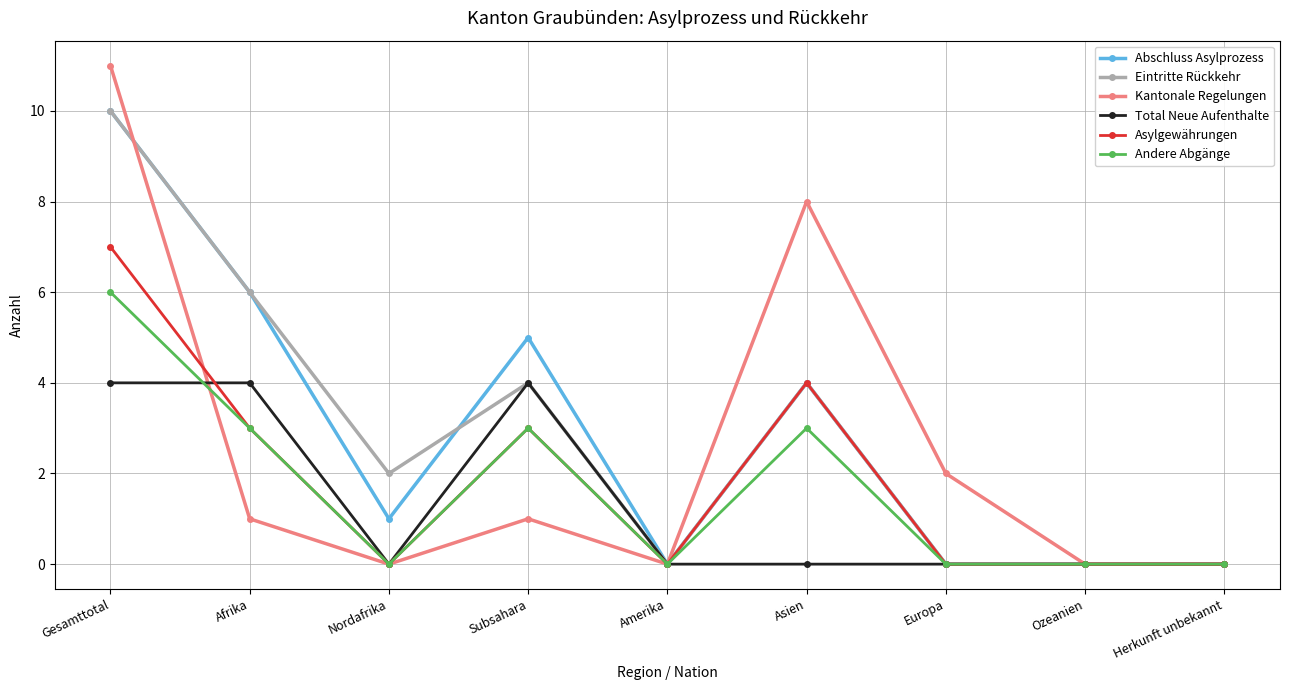

True or false: Kantonale Regelungen has more than 0 interior local peaks.

True